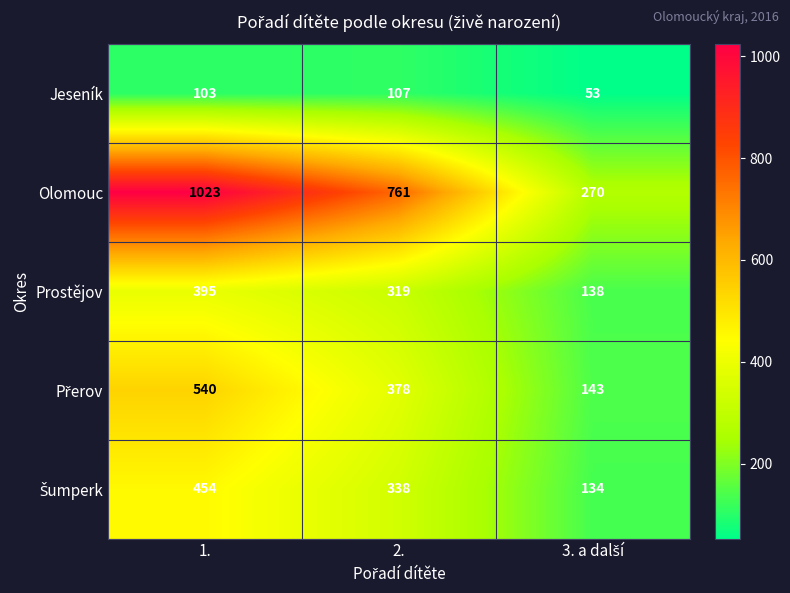

How many distinct data groups are displayed?

5